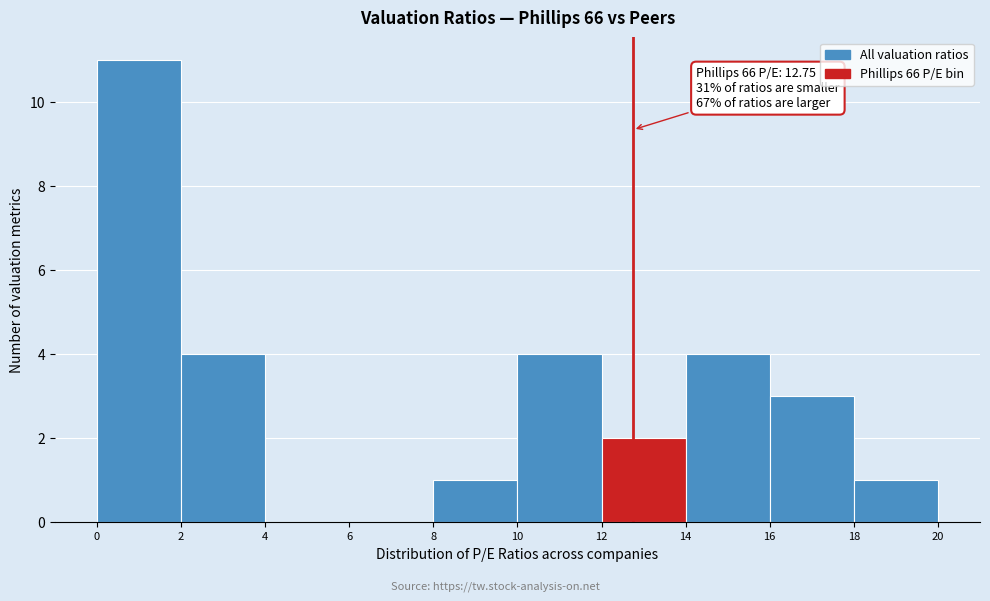

Which range on the x-axis has the tallest bar?

0 to 2